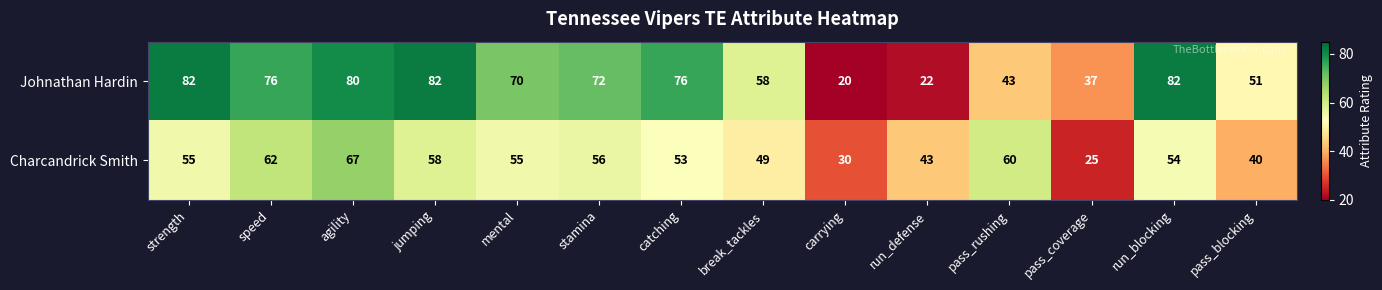

Rank the series at run_blocking from lowest to highest value.

Charcandrick Smith, Johnathan Hardin